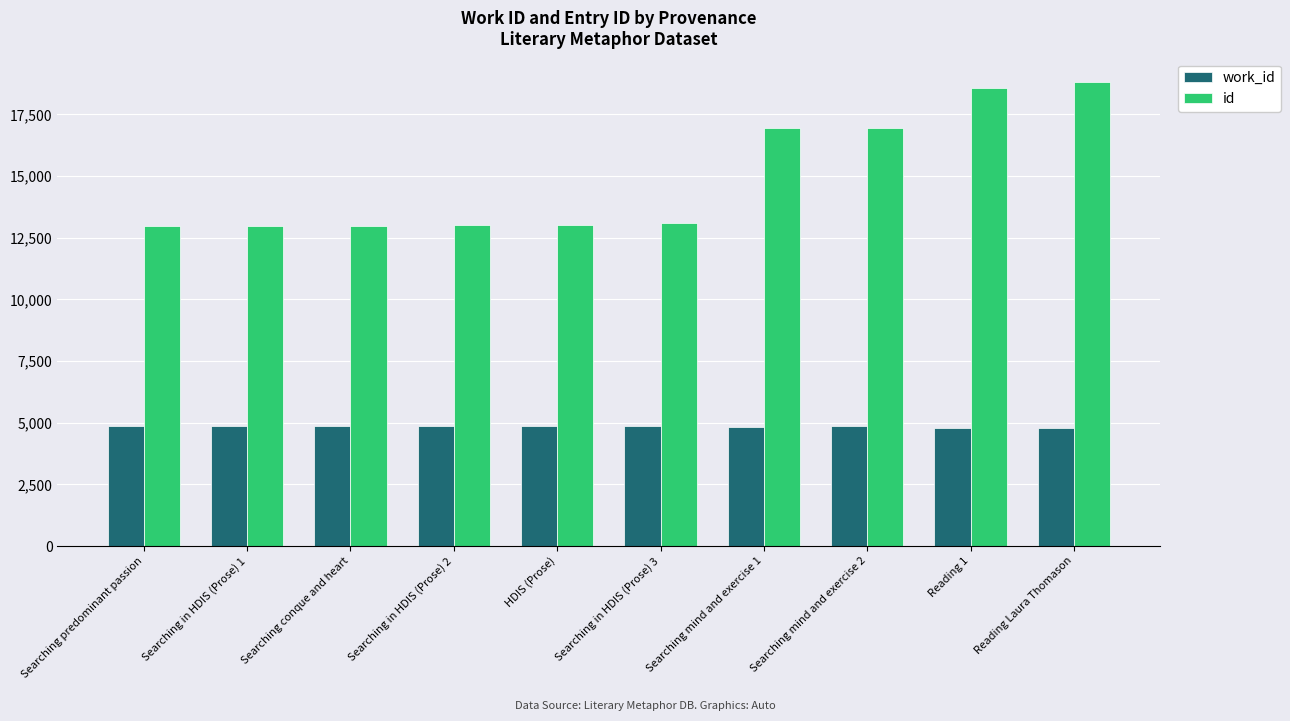

What is the difference between the work_id values at Searching in HDIS (Prose) 1 and Reading Laura Thomason?

80